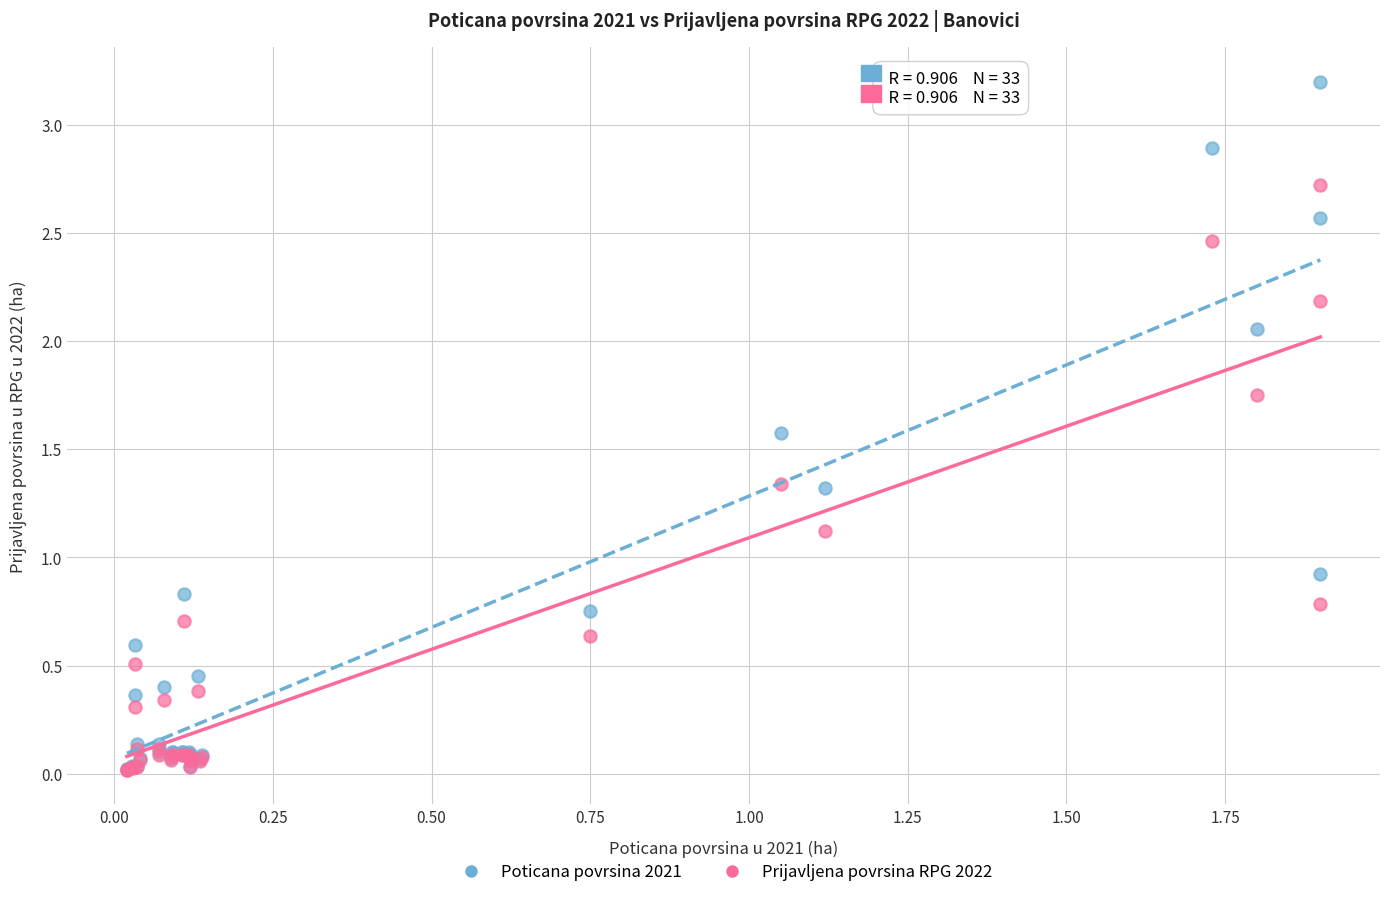

In the Poticana povrsina 2021 series, what Y value is closest to 1?

0.9